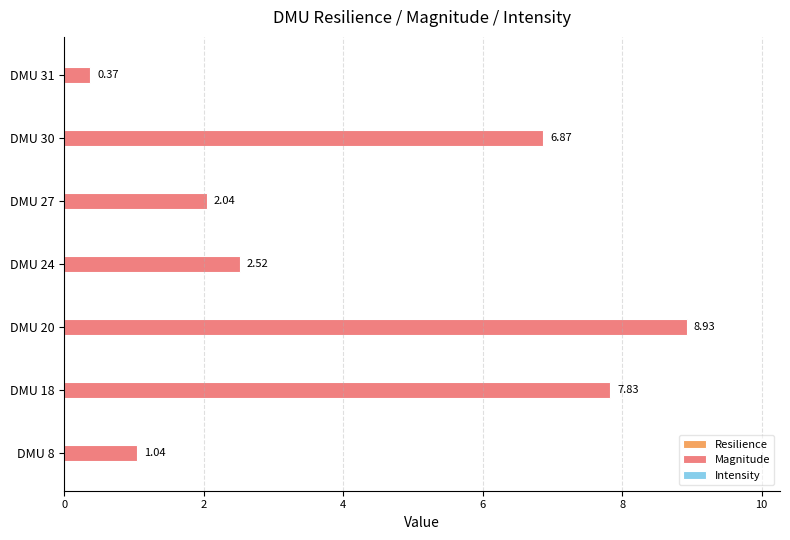

What is the difference between the second highest and minimum values?

7.5